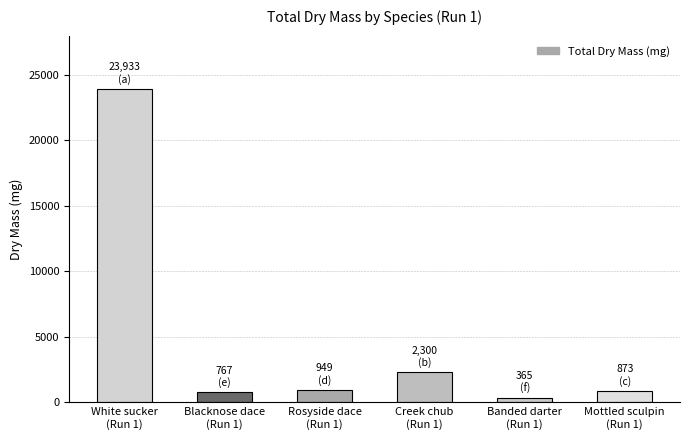

What position from the right is Mottled sculpin
(Run 1)?

1